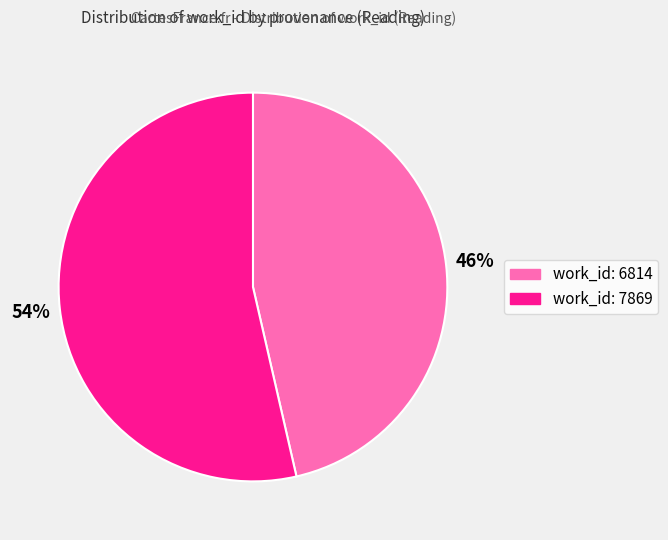

How many slices are in this pie chart?

2